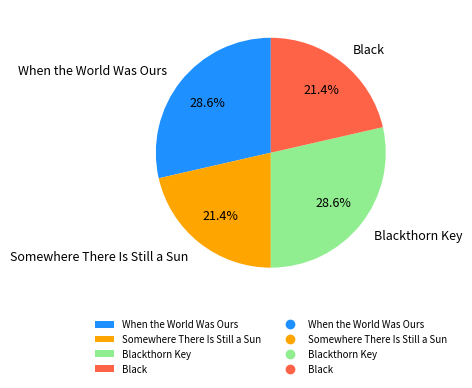

What is the ratio of the value at When the World Was Ours to the value at Blackthorn Key?

1.0